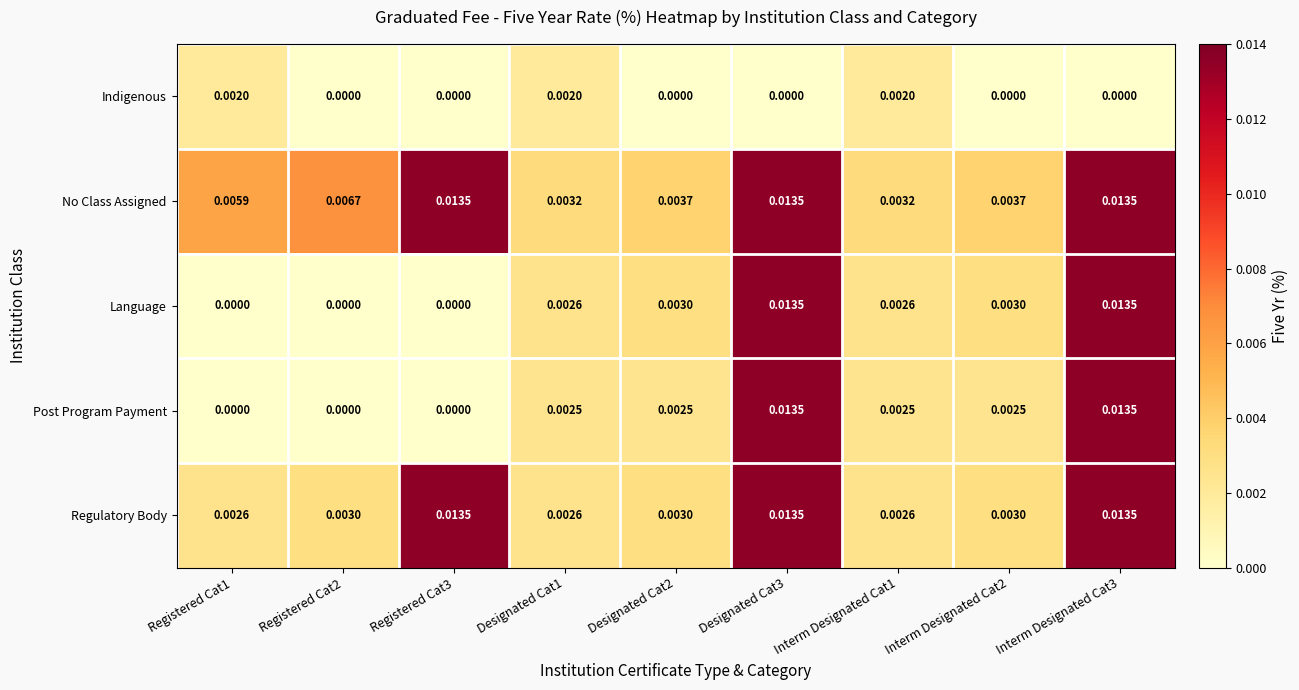

Between Designated Cat1 and Interm Designated Cat2, which series saw the biggest shift?

Indigenous